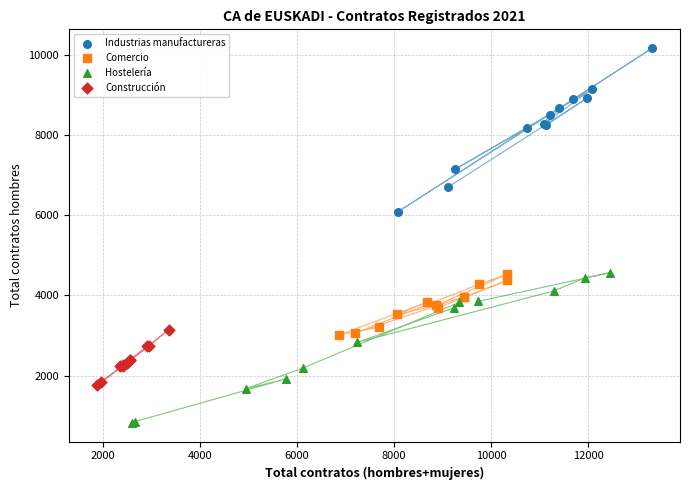

Which series reaches the maximum Y coordinate?

Industrias manufactureras